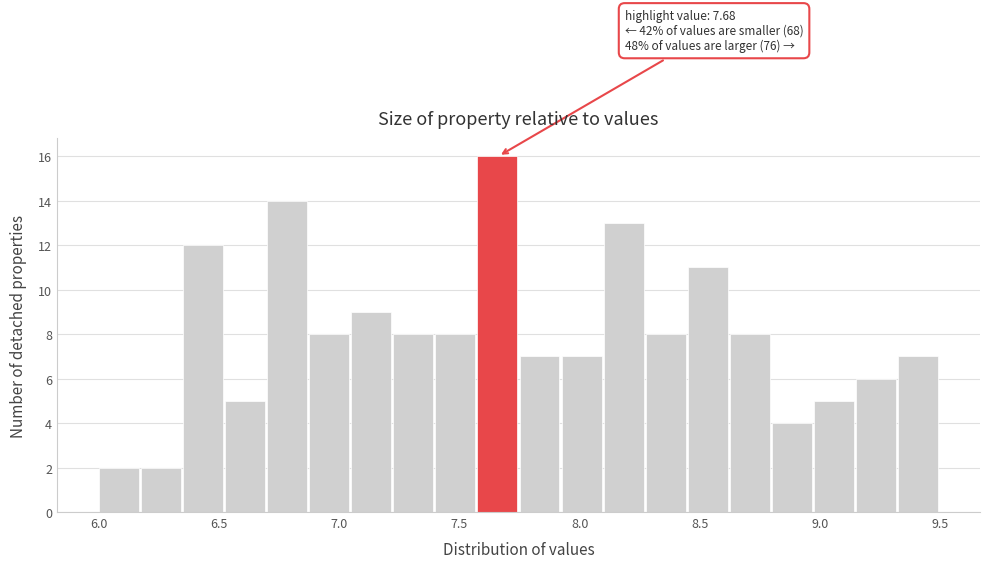

Read against the x-axis, roughly where is the centre of the tallest bar?

7.65